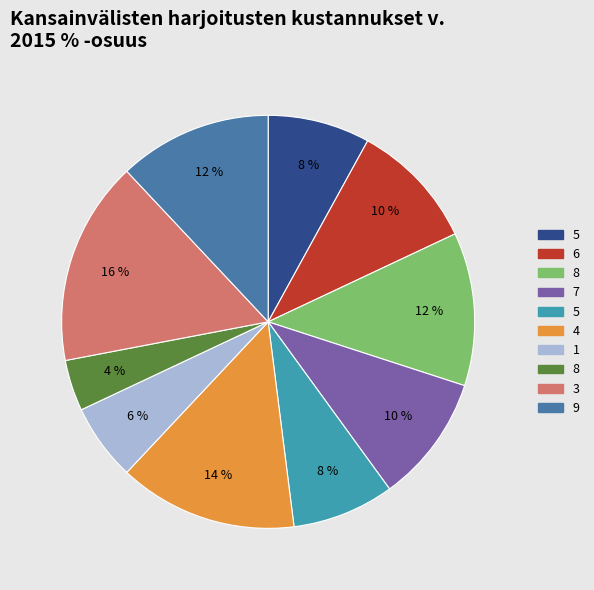

Is there any slice that represents more than half of the pie?

No